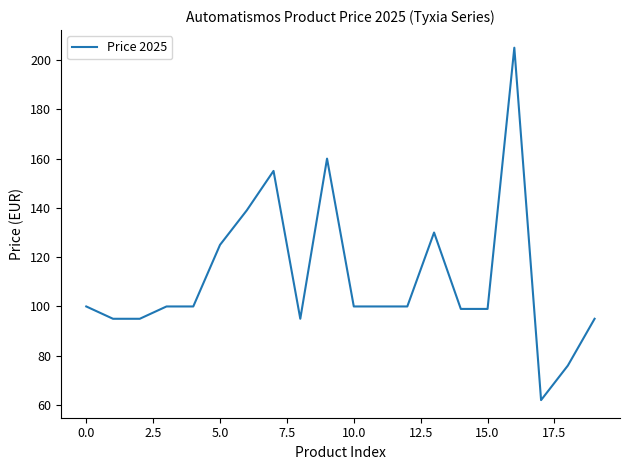

What is the minimum value shown in the chart?

62